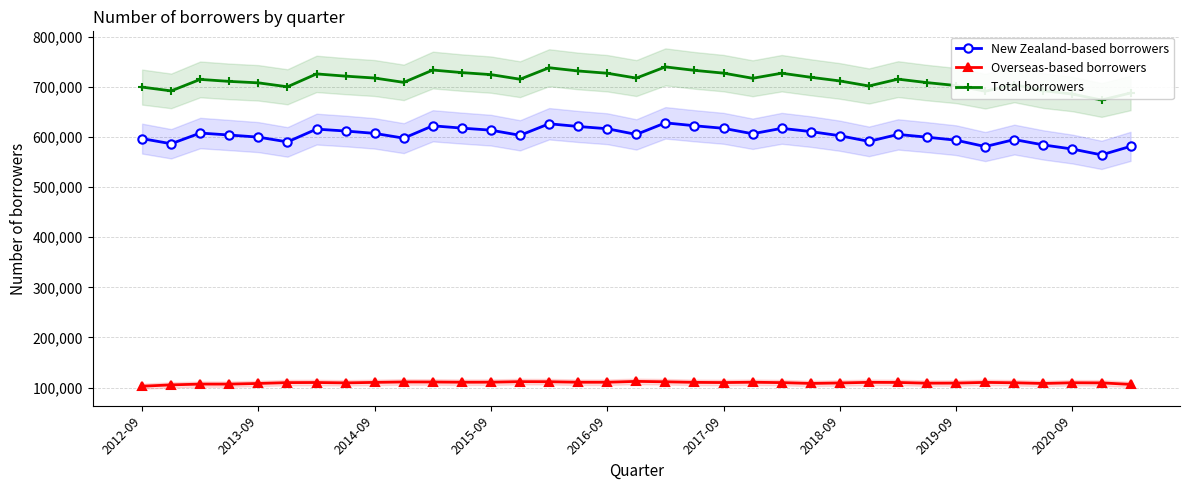

What is the smallest value displayed?

102774